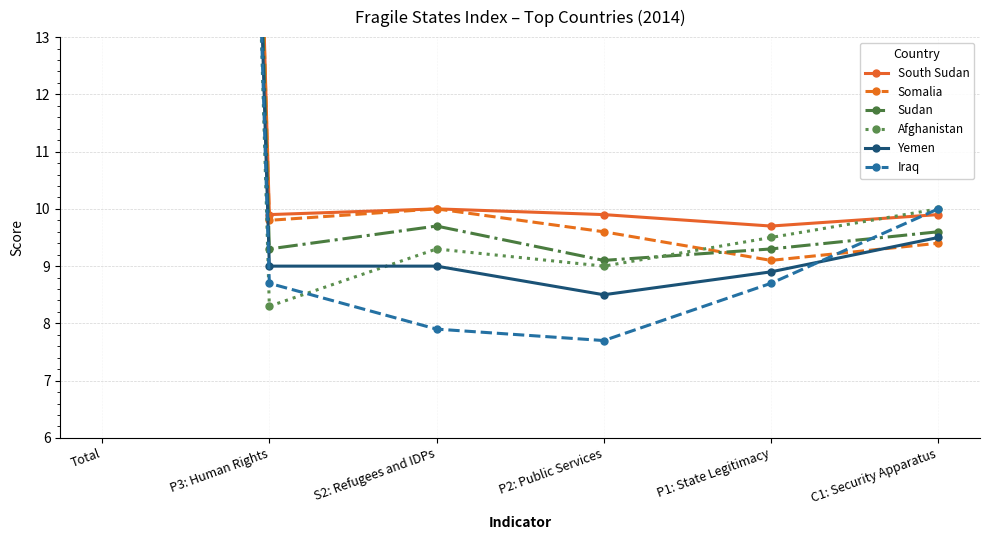

Reading right to left, list all the values displayed in this chart.

South Sudan: 9.9	9.7	9.9	10.0	9.9	112.9
Somalia: 9.4	9.1	9.6	10.0	9.8	112.6
Sudan: 9.6	9.3	9.1	9.7	9.3	110.1
Afghanistan: 10.0	9.5	9.0	9.3	8.3	106.5
Yemen: 9.5	8.9	8.5	9.0	9.0	105.4
Iraq: 10.0	8.7	7.7	7.9	8.7	102.2